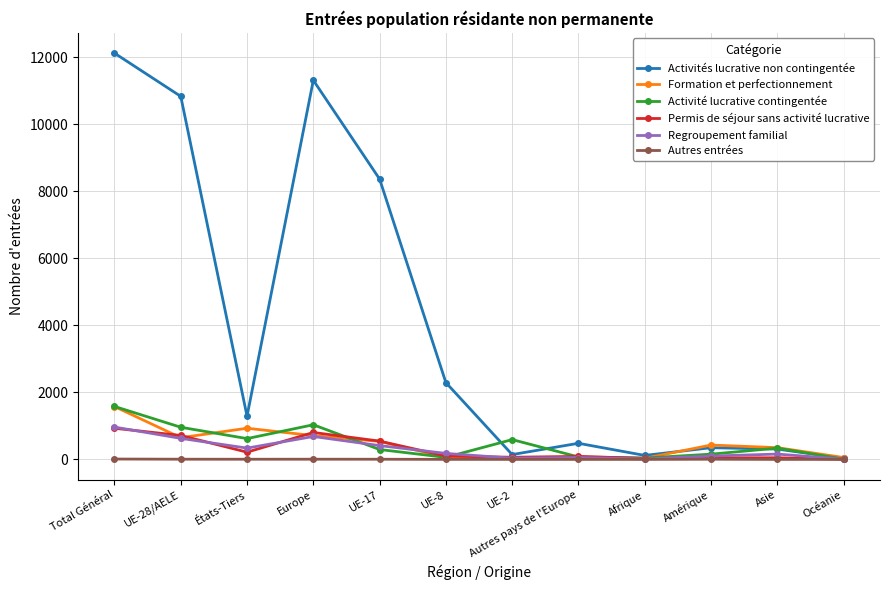

Which series has the largest range (max minus min)?

Activités lucrative non contingentée